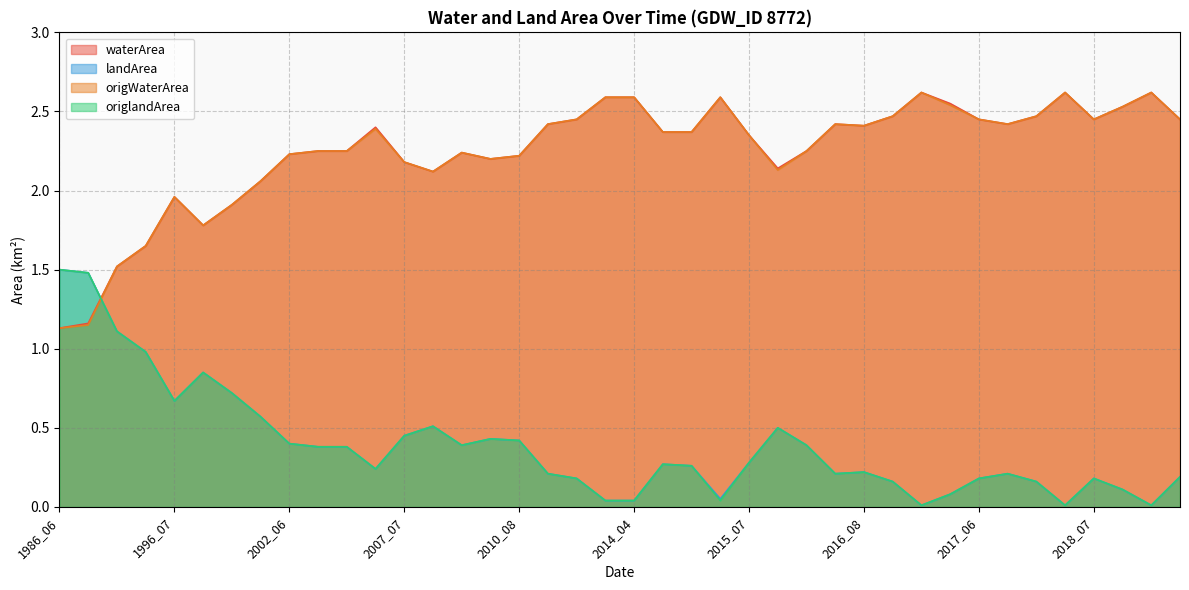

At which category is the sum across all series the highest?

2010_08